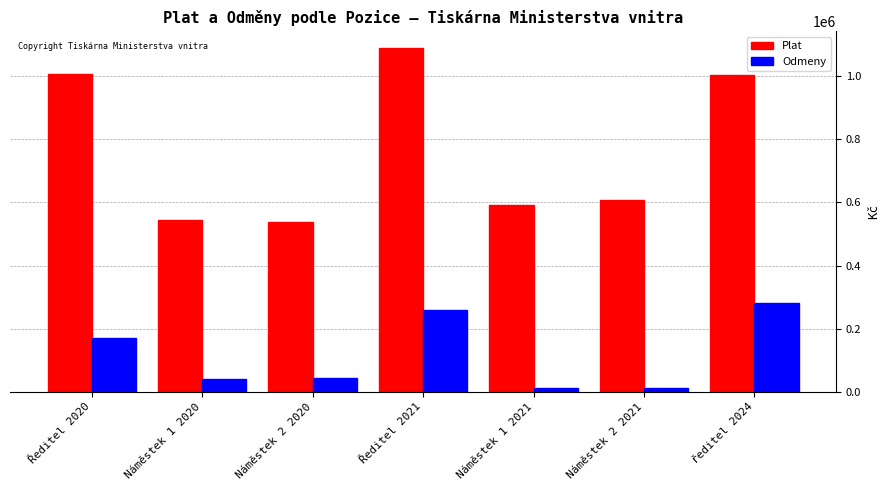

How many data points does each series have?

7